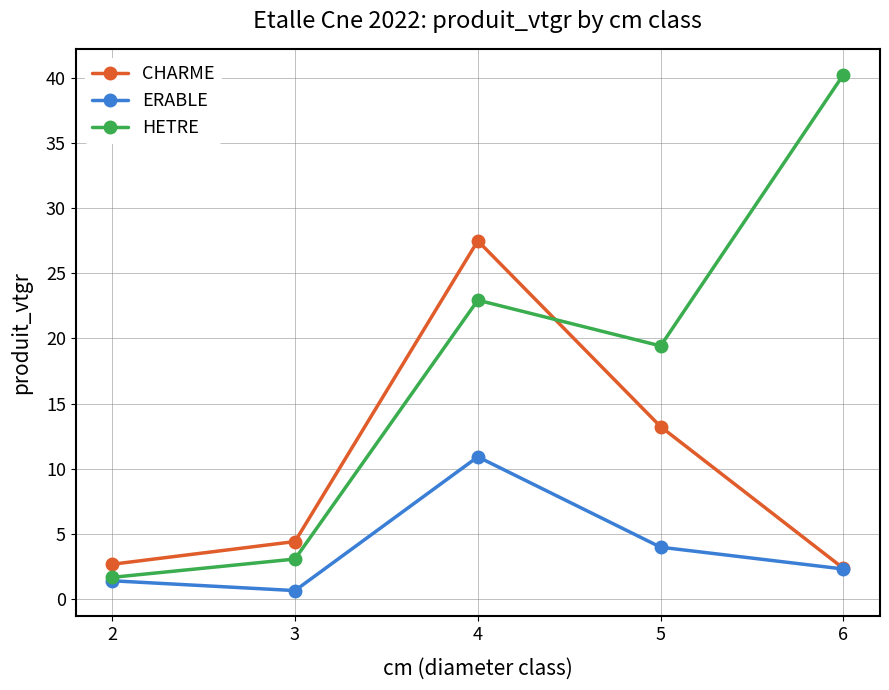

What is the difference between the highest and lowest values at 3?

3.8